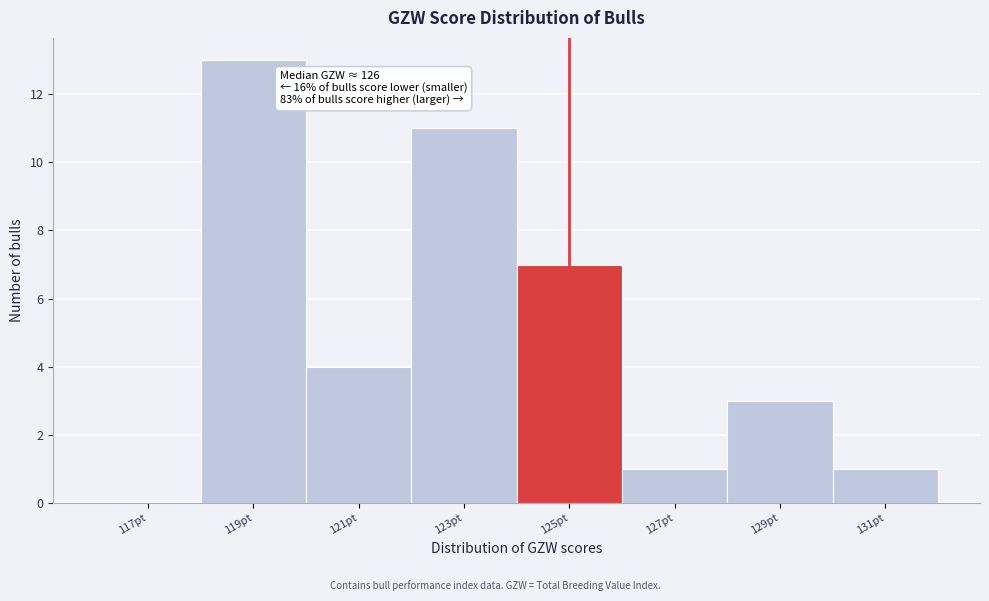

Reading left to right, transcribe all the data shown in this chart.

117pt=0	119pt=13	121pt=4	123pt=11	125pt=7	127pt=1	129pt=3	131pt=1